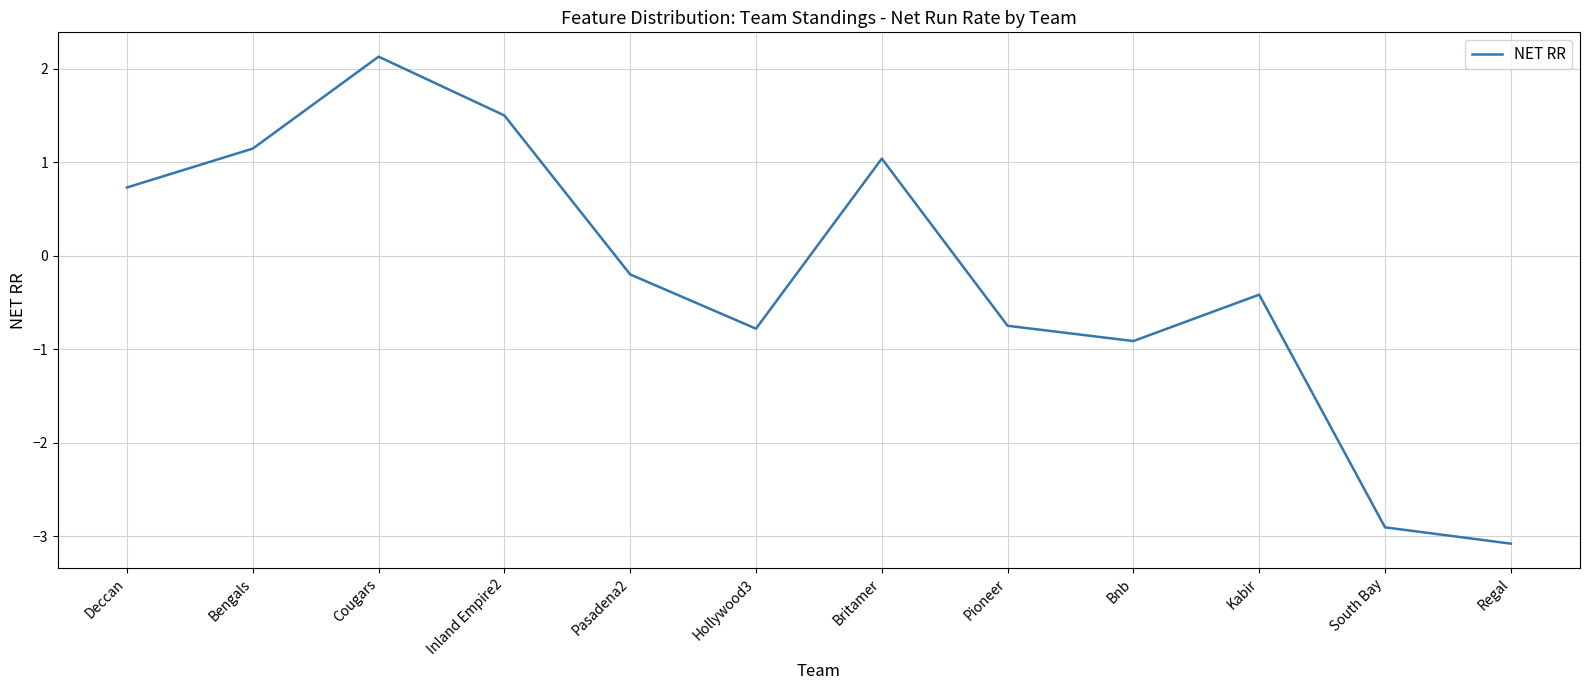

At which label is the value closest to 0?

Pasadena2